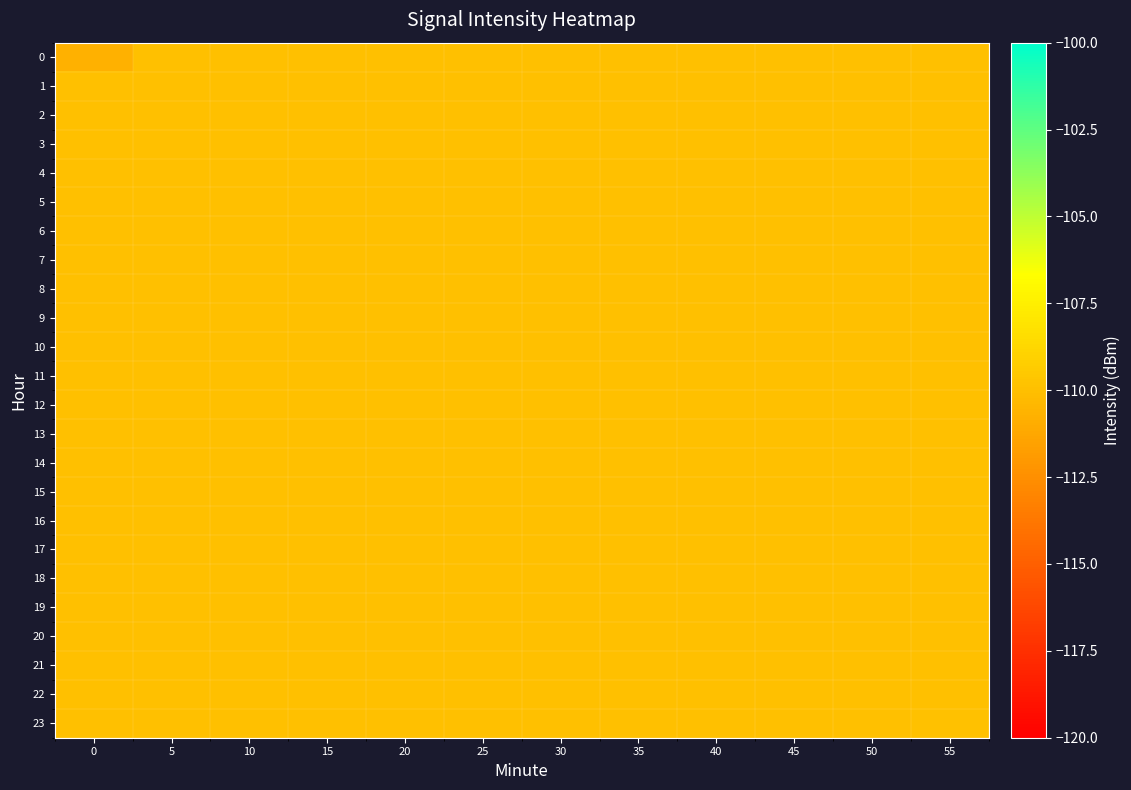

How many distinct data groups are displayed?

24